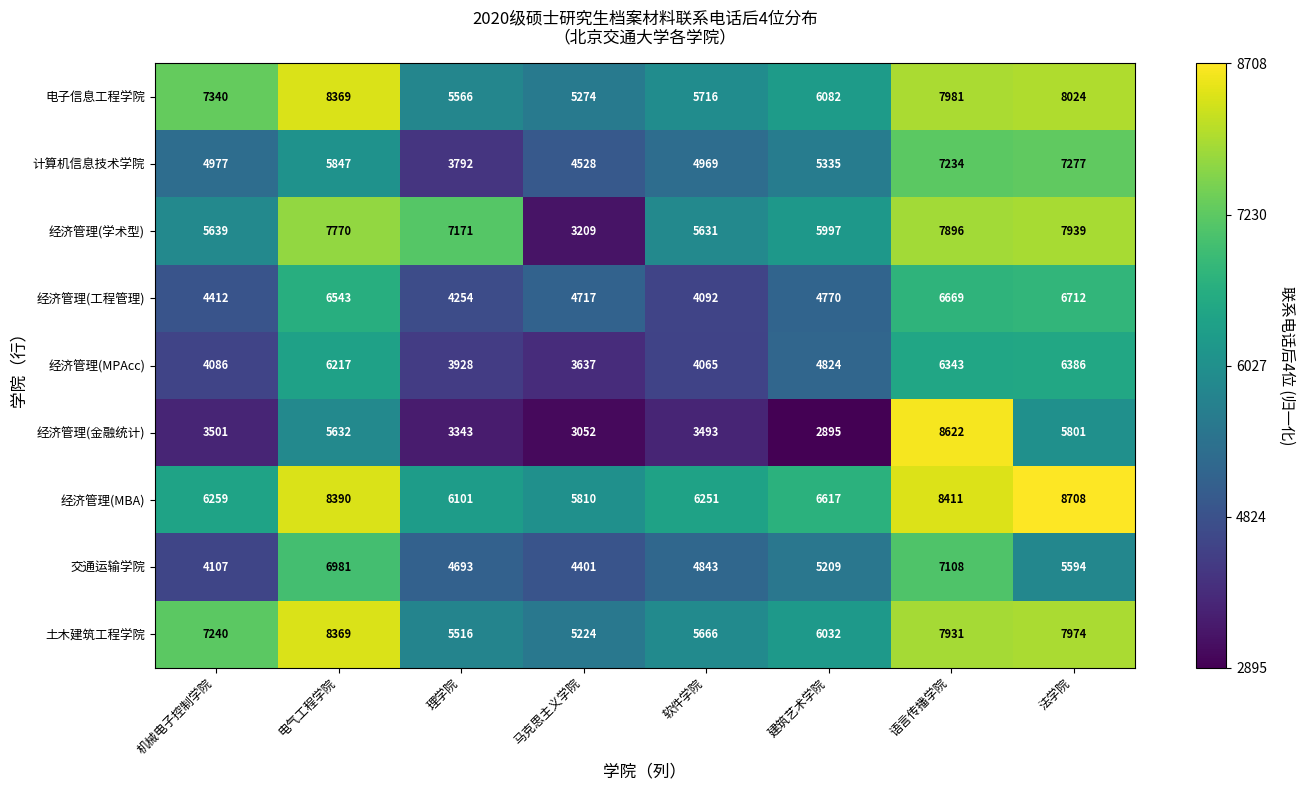

The value of 经济管理(学术型) at 电气工程学院 is 7770. True or false?

True